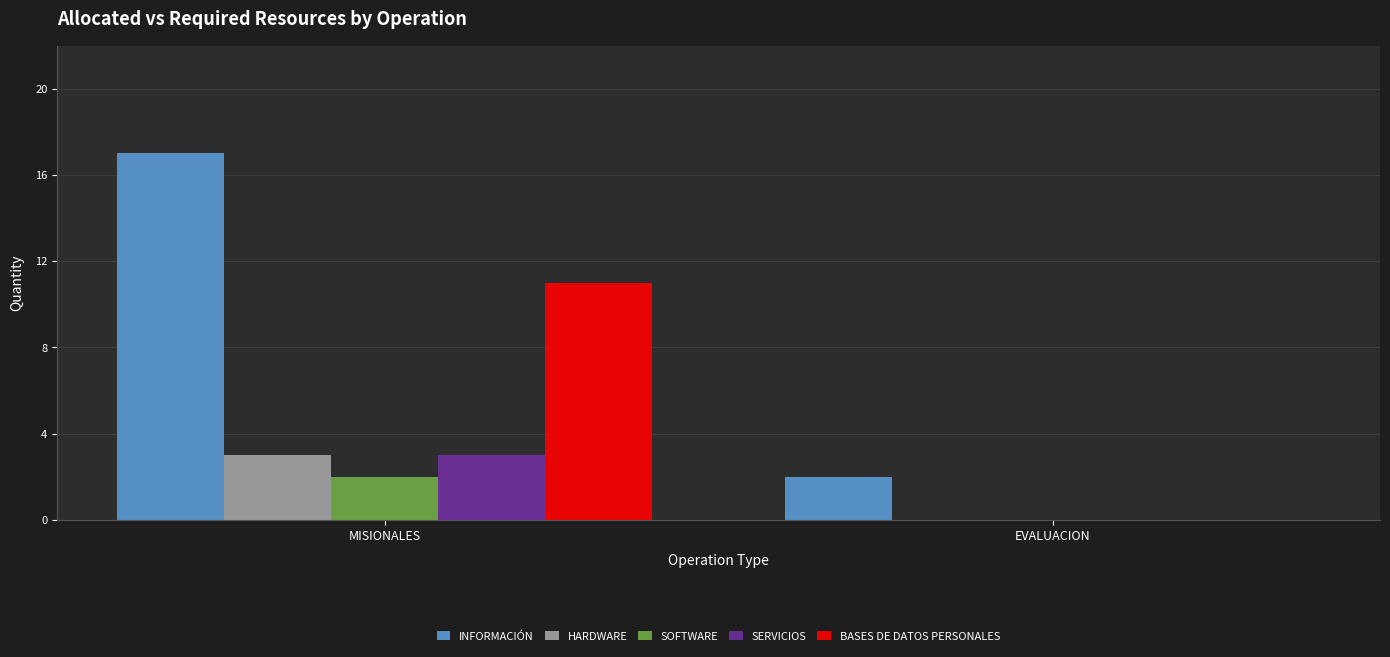

True or false: BASES DE DATOS PERSONALES has a value of 0 at EVALUACION.

True